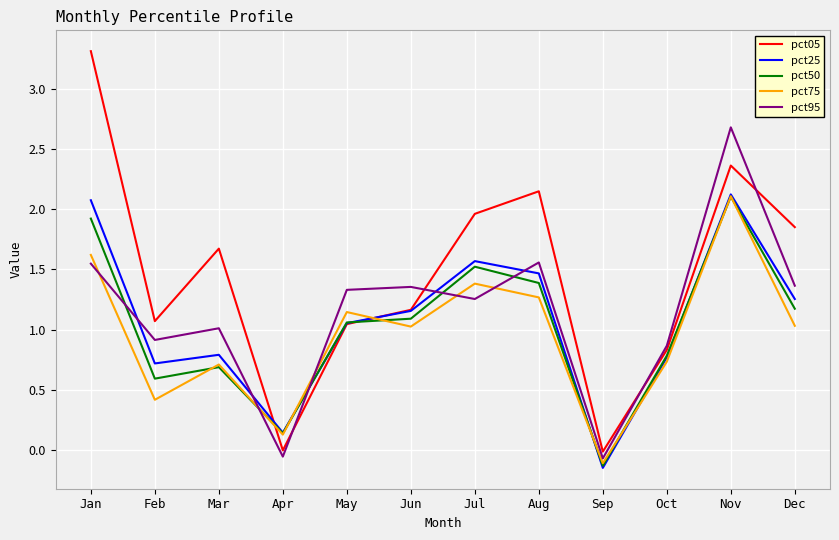

At which category is the sum across all series the highest?

Nov